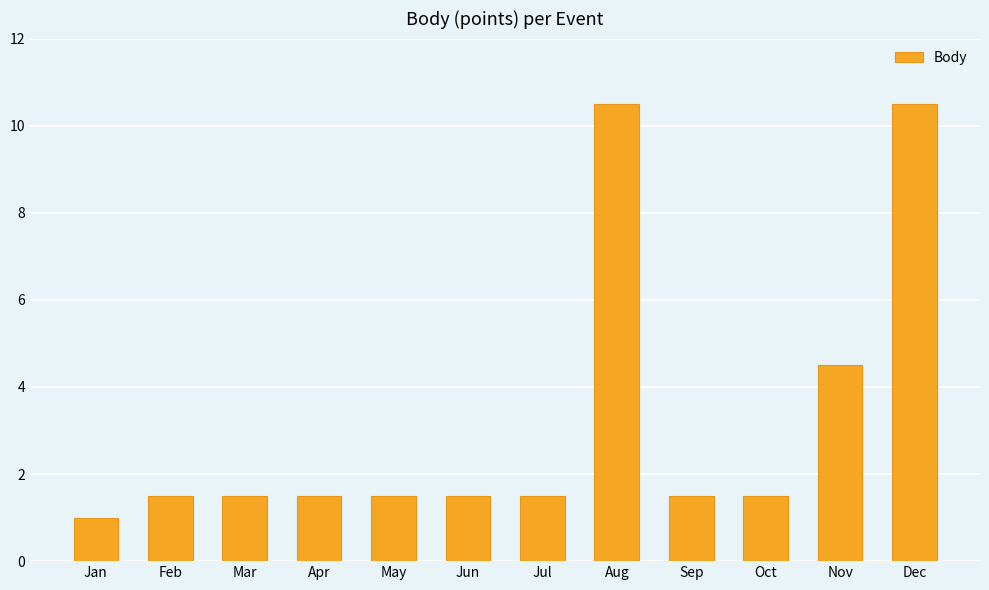

Read the value at Apr.

1.5